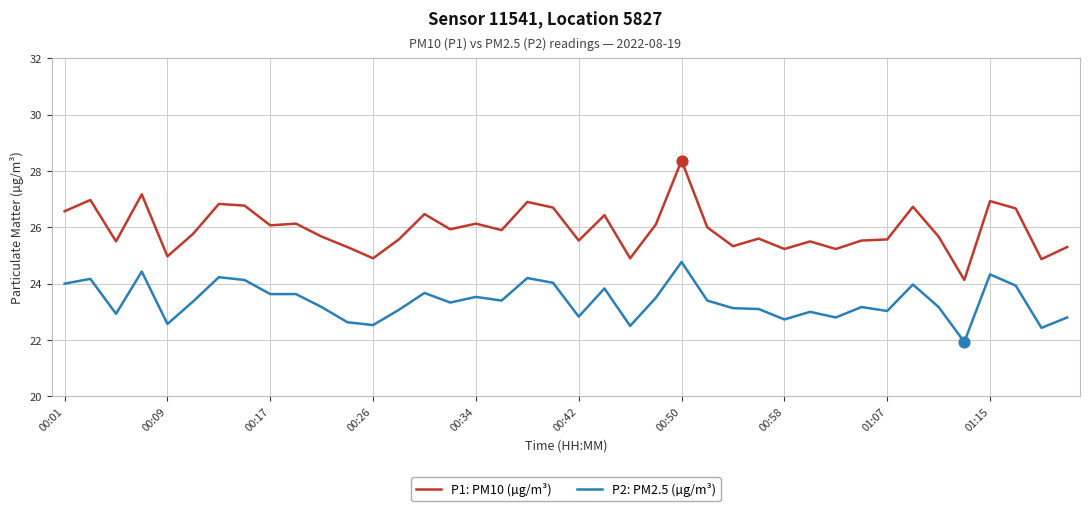

Which series has the largest total across all categories?

P1: PM10 (µg/m³)